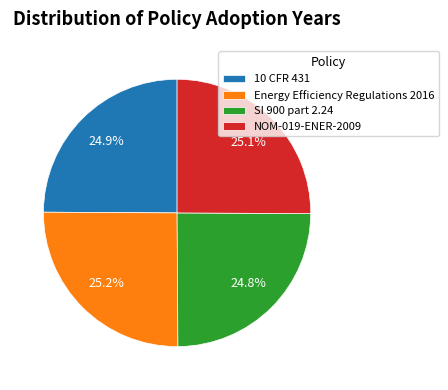

The 10 CFR 431 slice represents 25% of the pie. True or false?

True